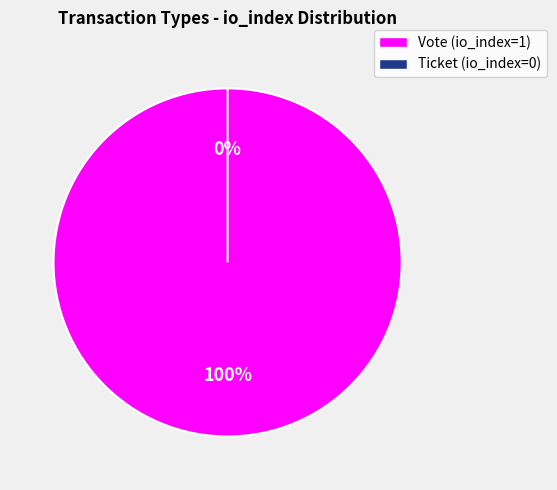

Which has a higher value, Ticket (io_index=0) or Vote (io_index=1)?

Vote (io_index=1)